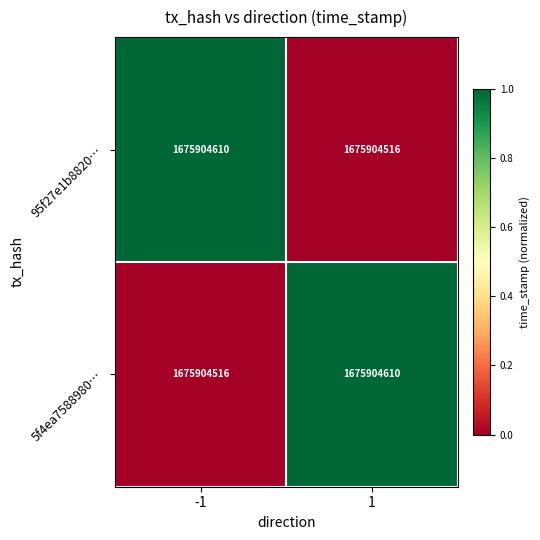

At which category is the sum across all series the highest?

-1